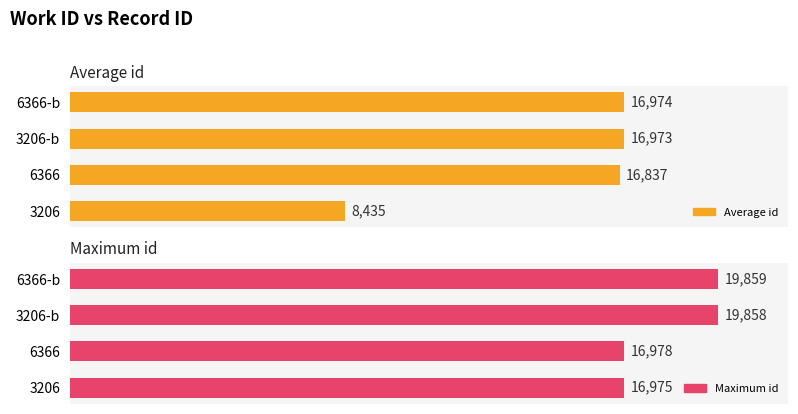

What is the minimum value for Average id?

8435